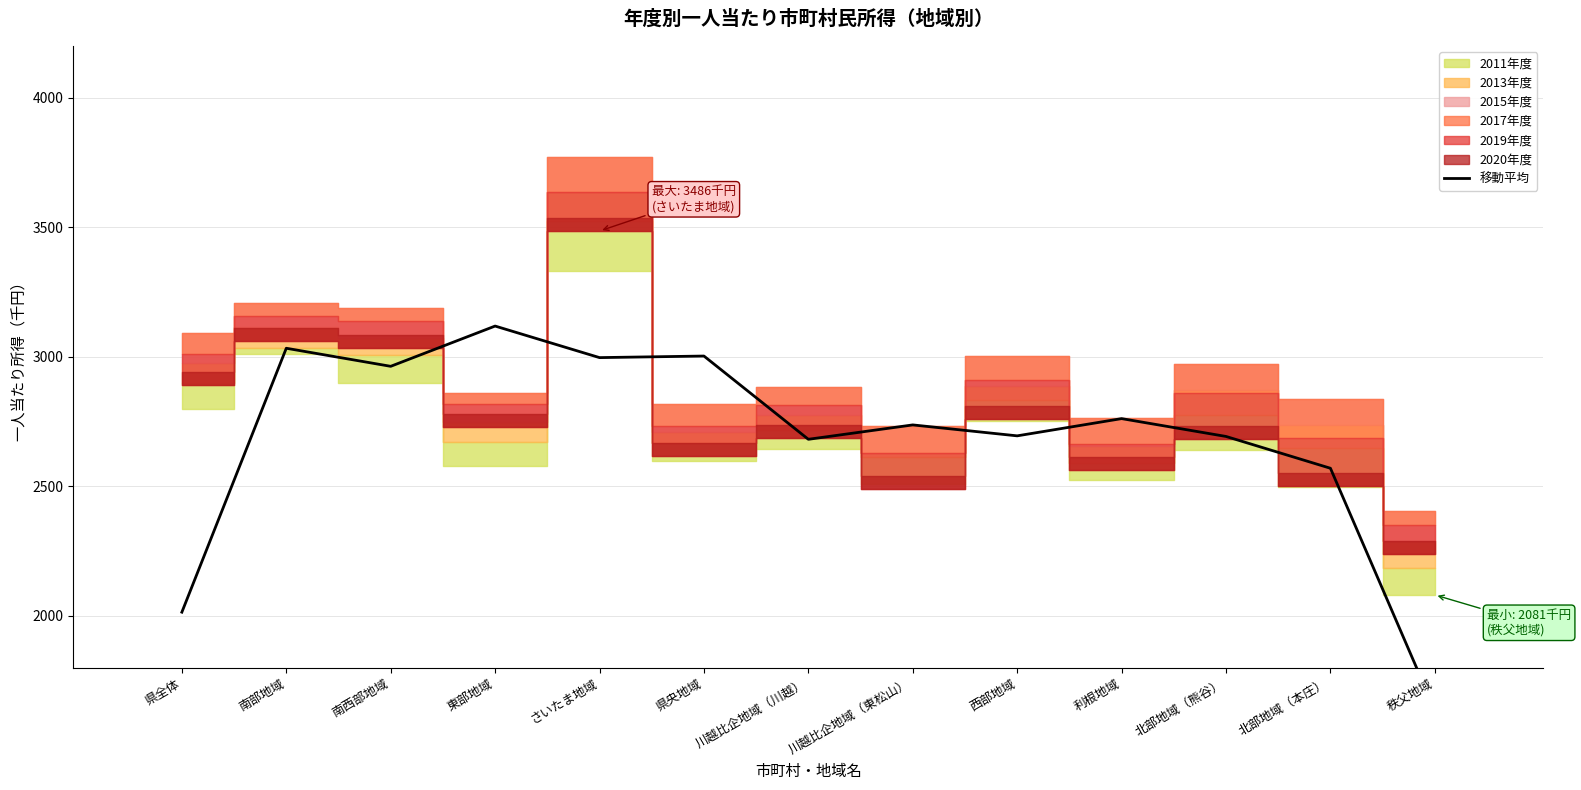

How many distinct data groups are displayed?

6